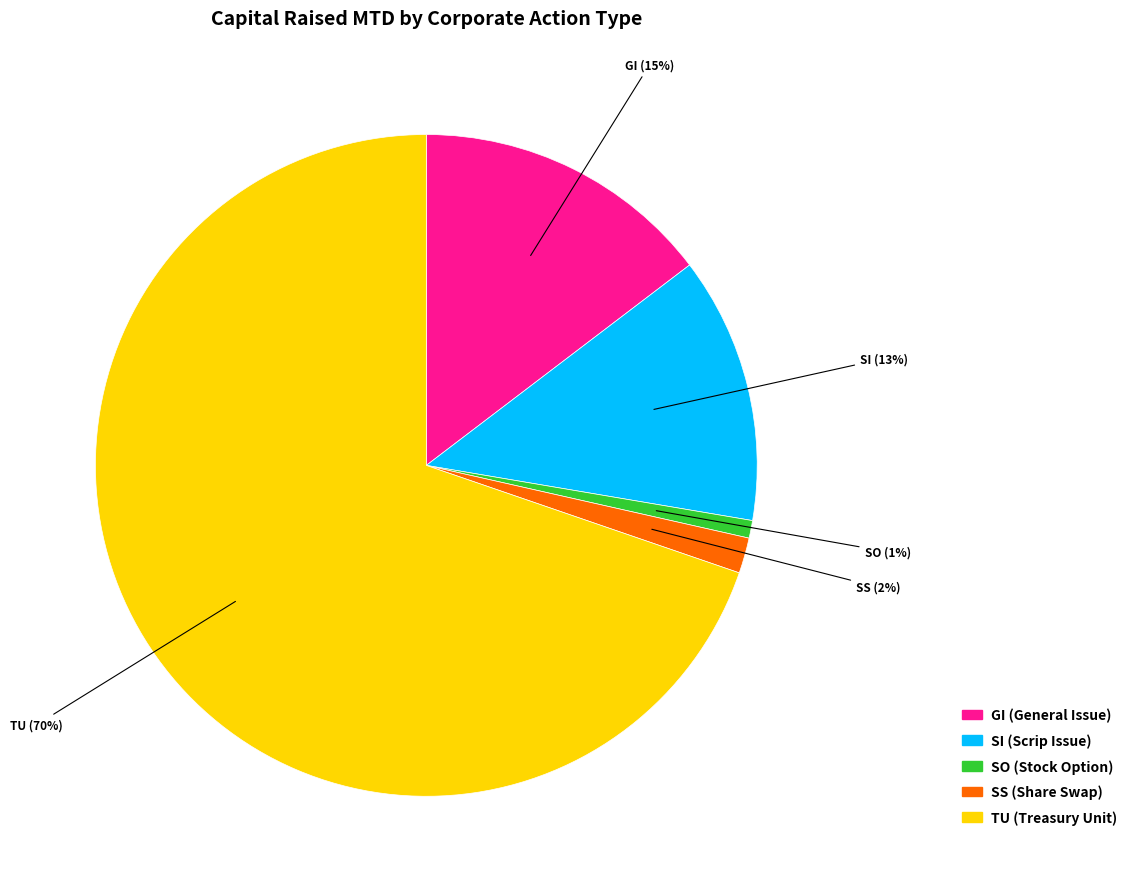

Is there any slice that represents more than half of the pie?

Yes